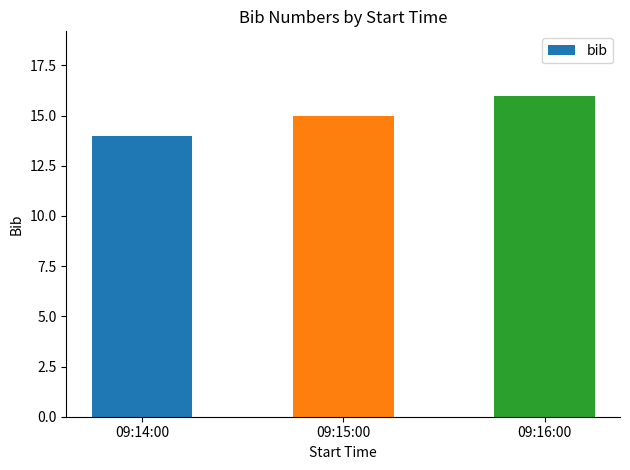

Which label corresponds to the smallest value in the chart?

09:14:00